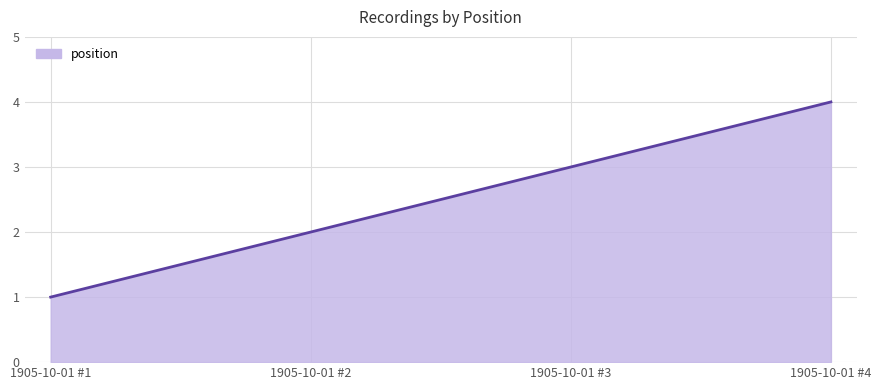

How many values are below 3?

2